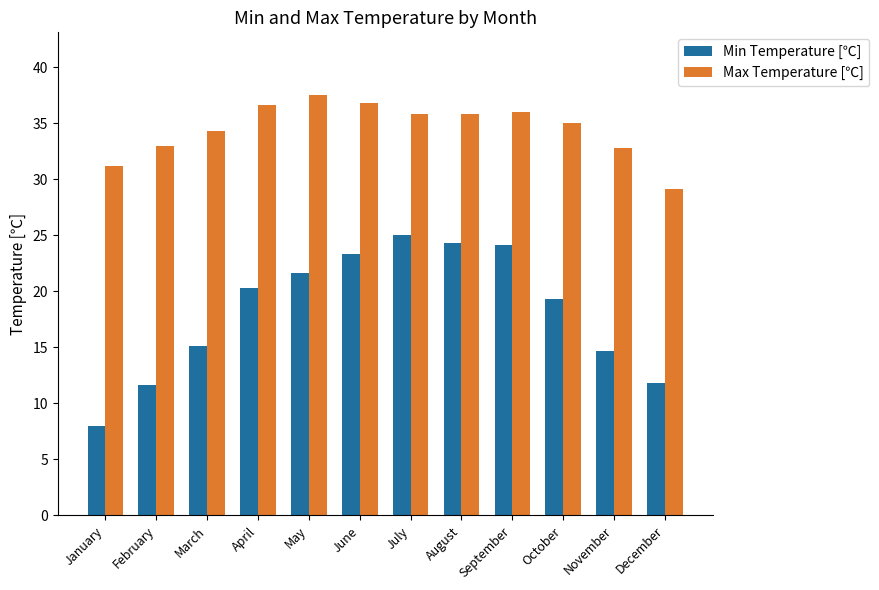

At which category does the chart reach its peak across all series?

May